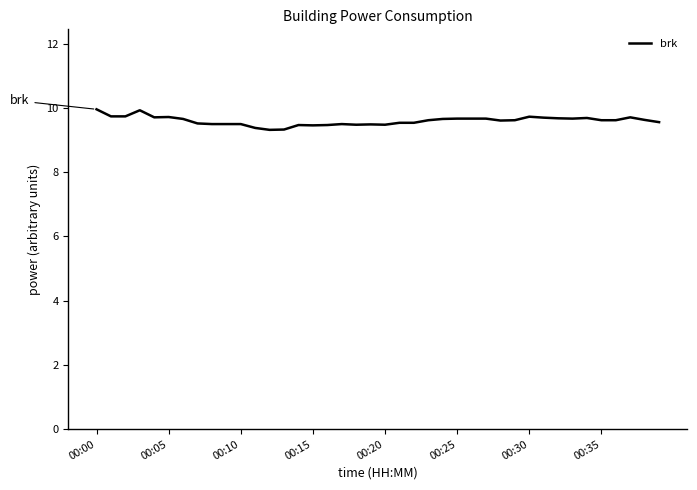

What is the greatest value displayed?

10.0